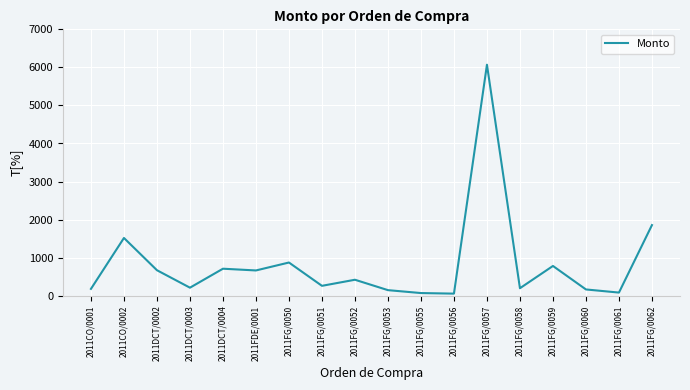

What is the greatest value displayed?

6070.0